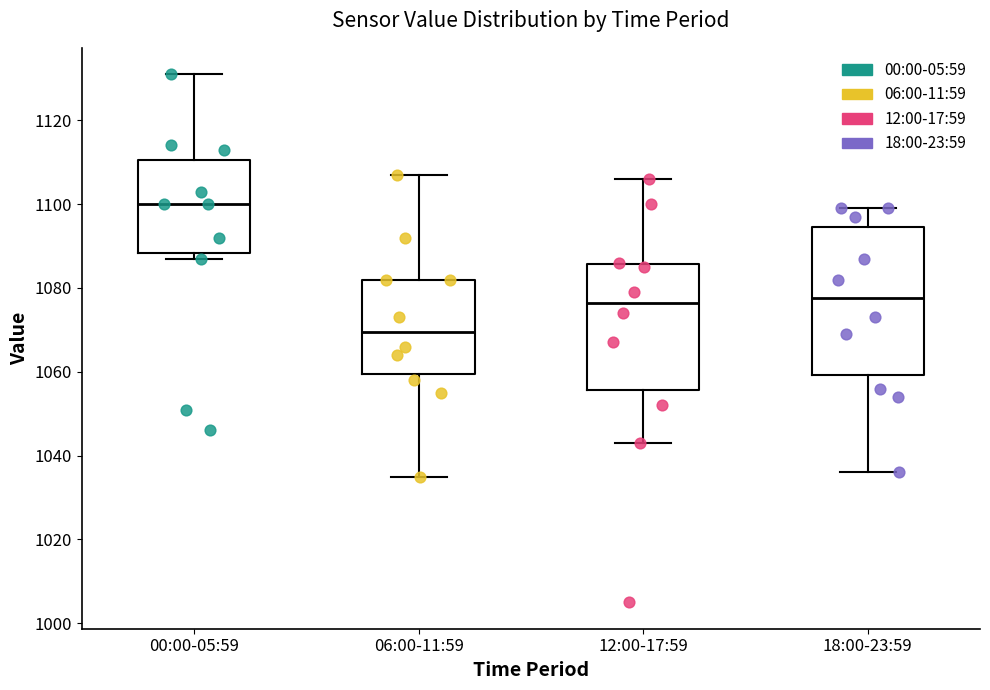

Where does the median line of the box for 06:00-11:59 sit on the y-axis? The values are not printed on the chart, so give them approximately, as read against the axis.

1070